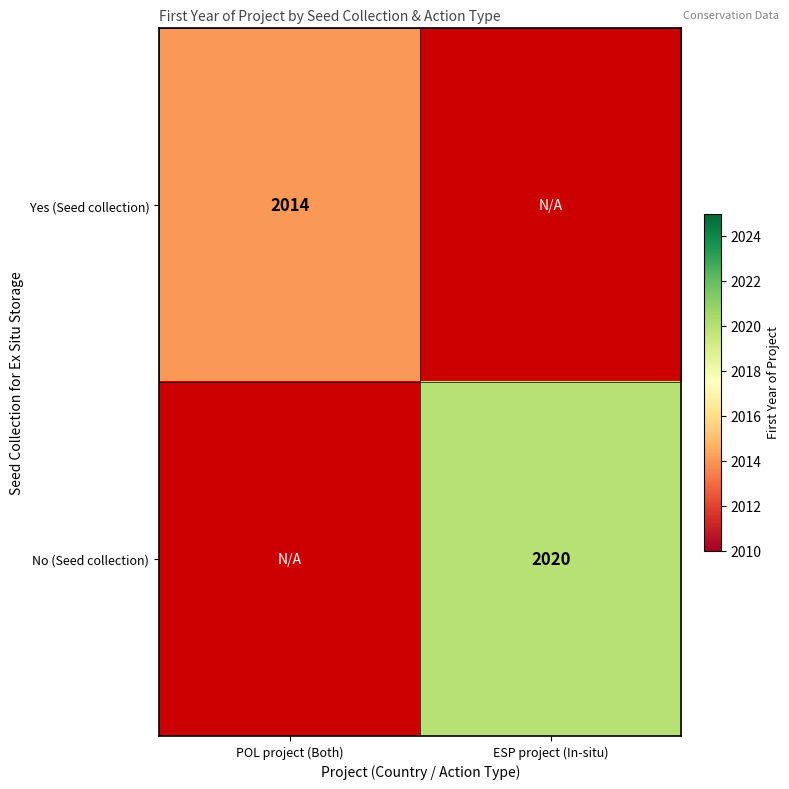

Is it true that Yes (Seed collection) equals 898 at POL project (Both)?

False